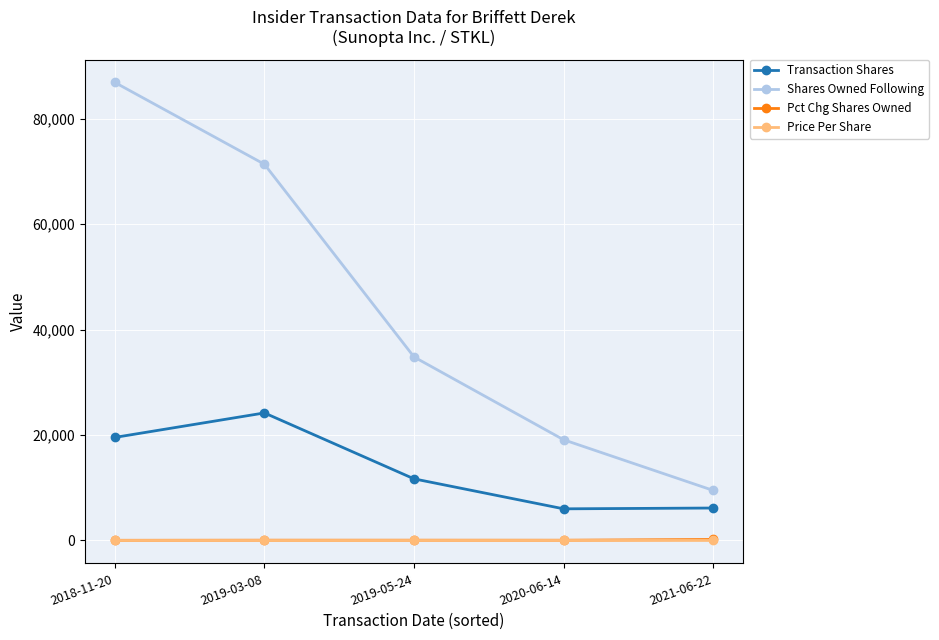

Rank the categories by Shares Owned Following value from highest to lowest.

2018-11-20, 2019-03-08, 2019-05-24, 2020-06-14, 2021-06-22